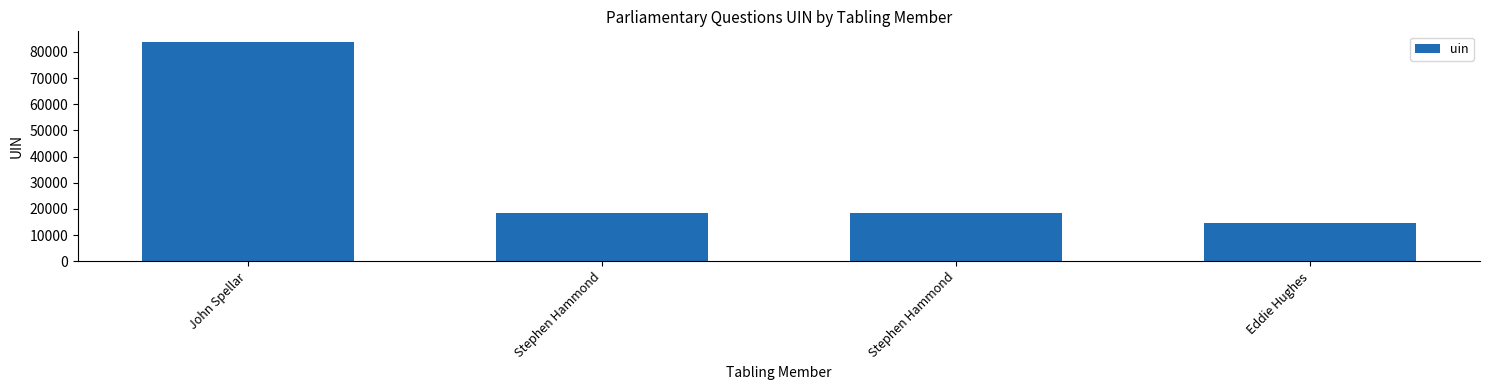

True or false: the data shows 5972 at Stephen Hammond.

False